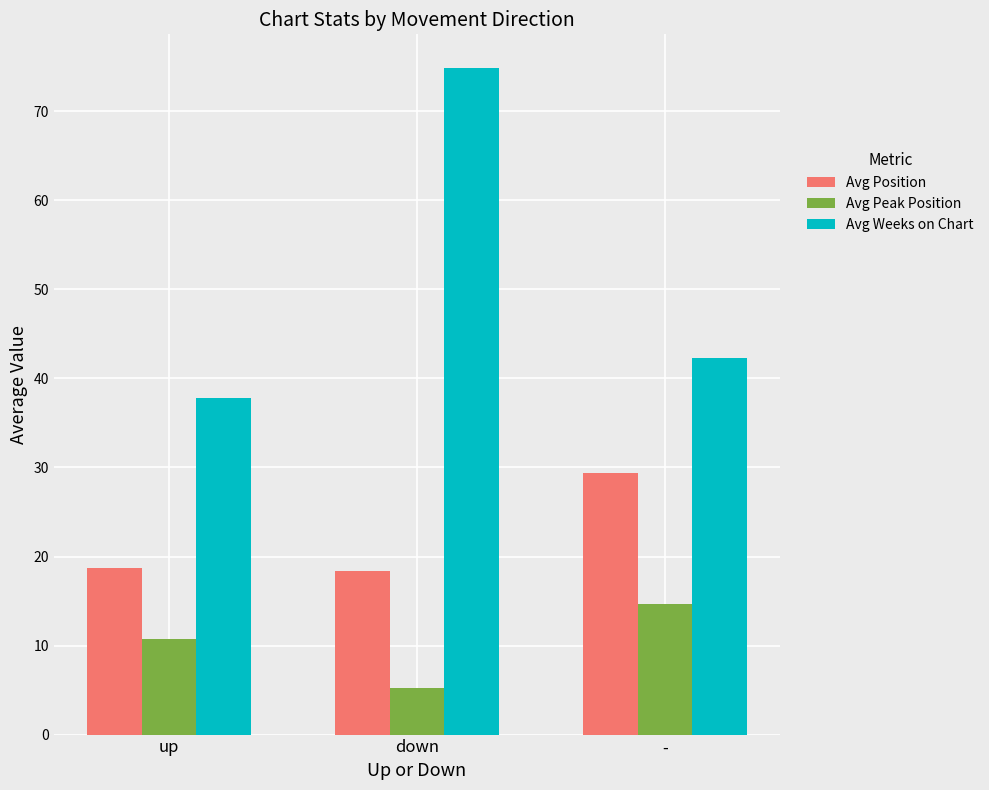

Which label corresponds to the smallest value in the chart?

down